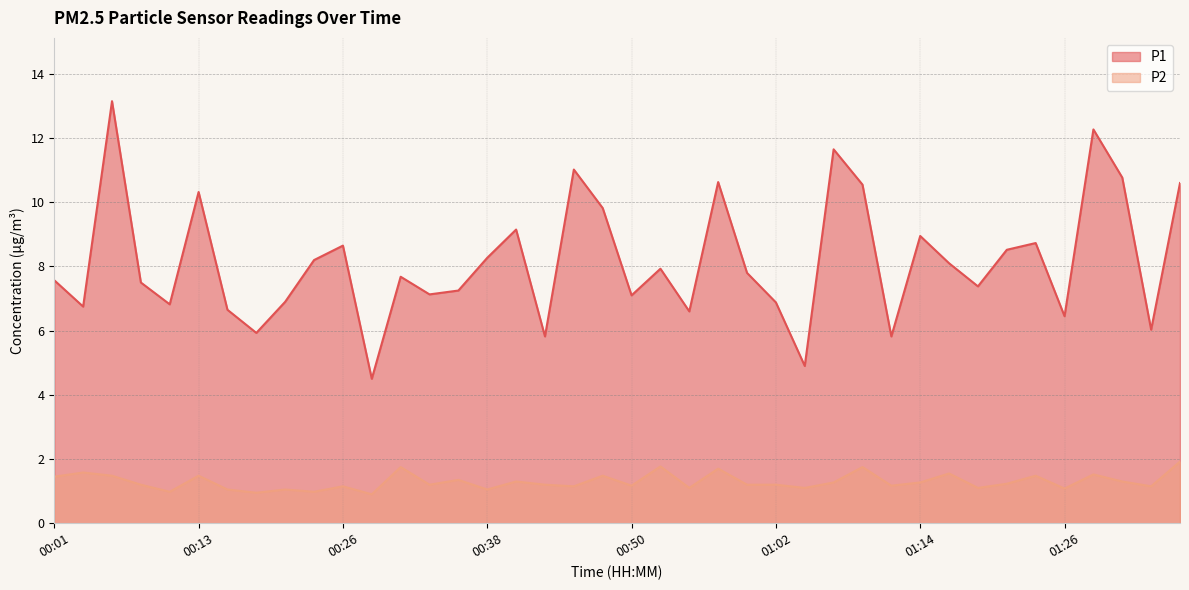

At which category does P2 reach its first local peak?

00:04